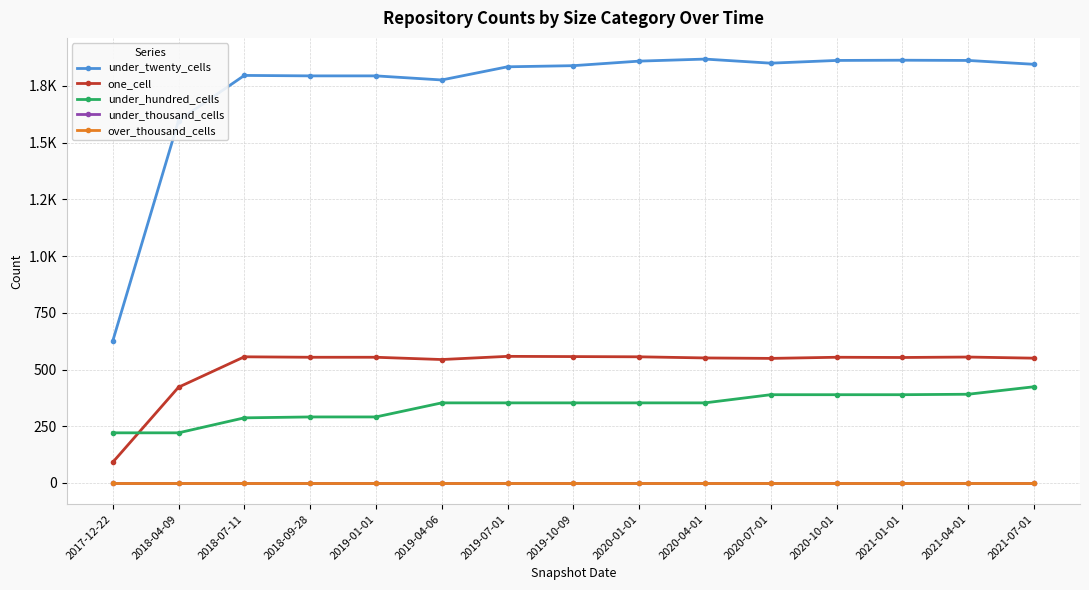

What is the value of the under_twenty_cells point at the 4th from the left?

1794